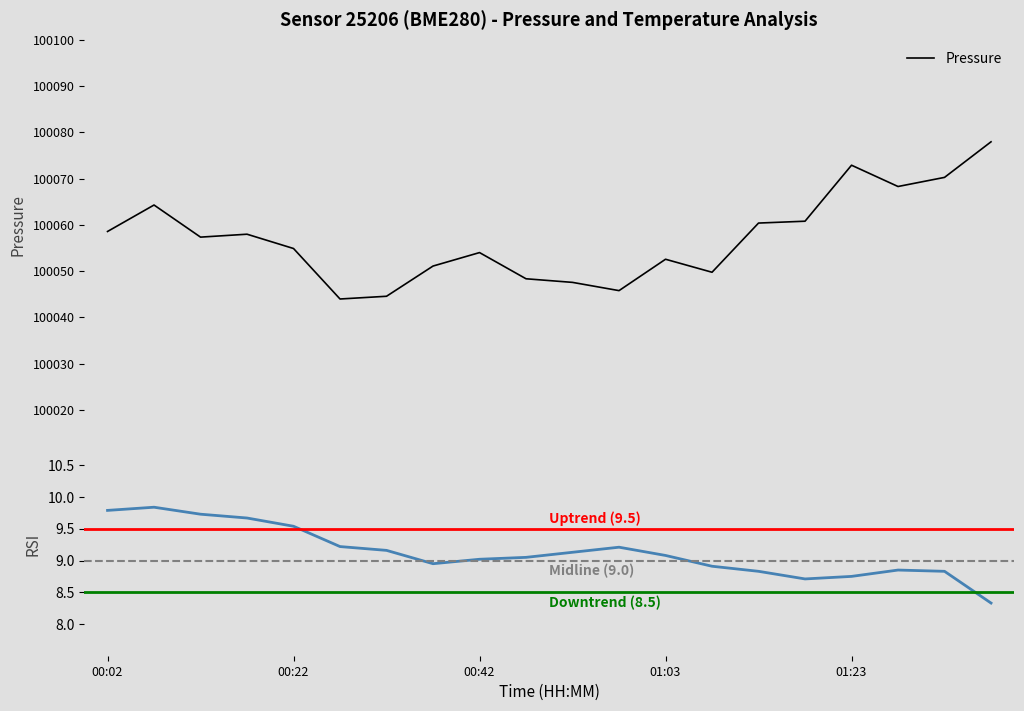

True or false: Temperature and Pressure intersect in this chart.

False